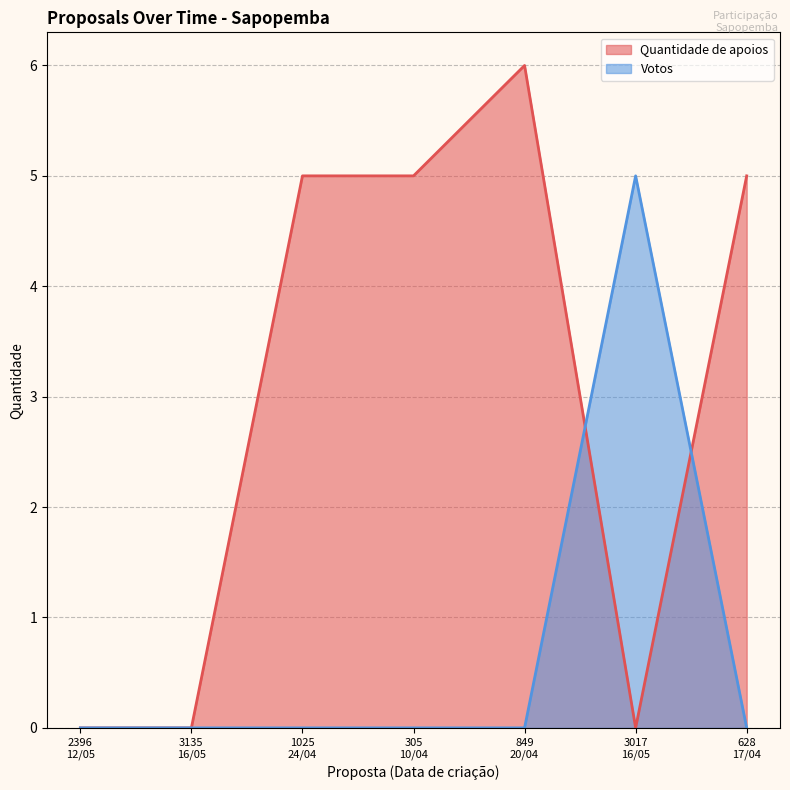

Reading left to right, list all the values displayed in this chart.

Quantidade de apoios: 2396
12/05=0	3135
16/05=0	1025
24/04=5	305
10/04=5	849
20/04=6	3017
16/05=0	628
17/04=5
Votos: 2396
12/05=0	3135
16/05=0	1025
24/04=0	305
10/04=0	849
20/04=0	3017
16/05=5	628
17/04=0